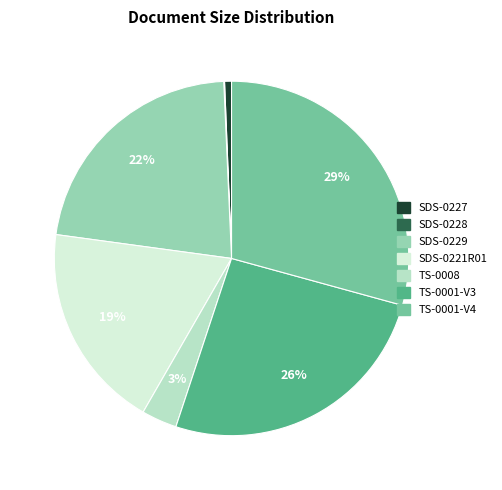

To the nearest percent, what is the difference between the largest and smallest slice percentages?

29%